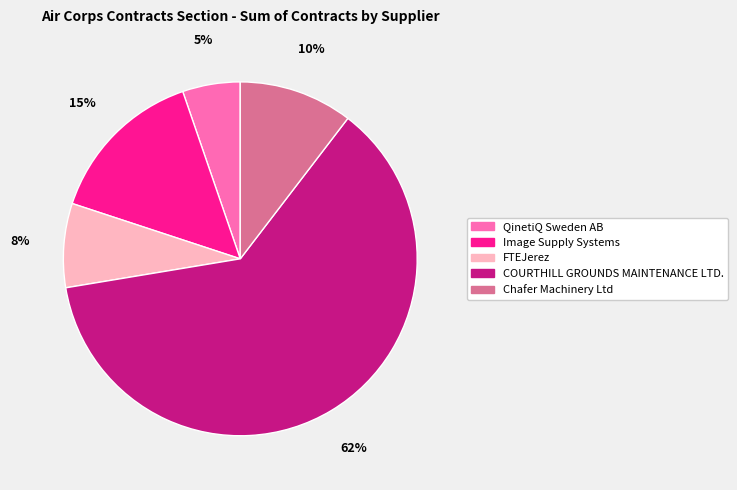

To the nearest percent, what is the difference between the largest and smallest slice percentages?

57%